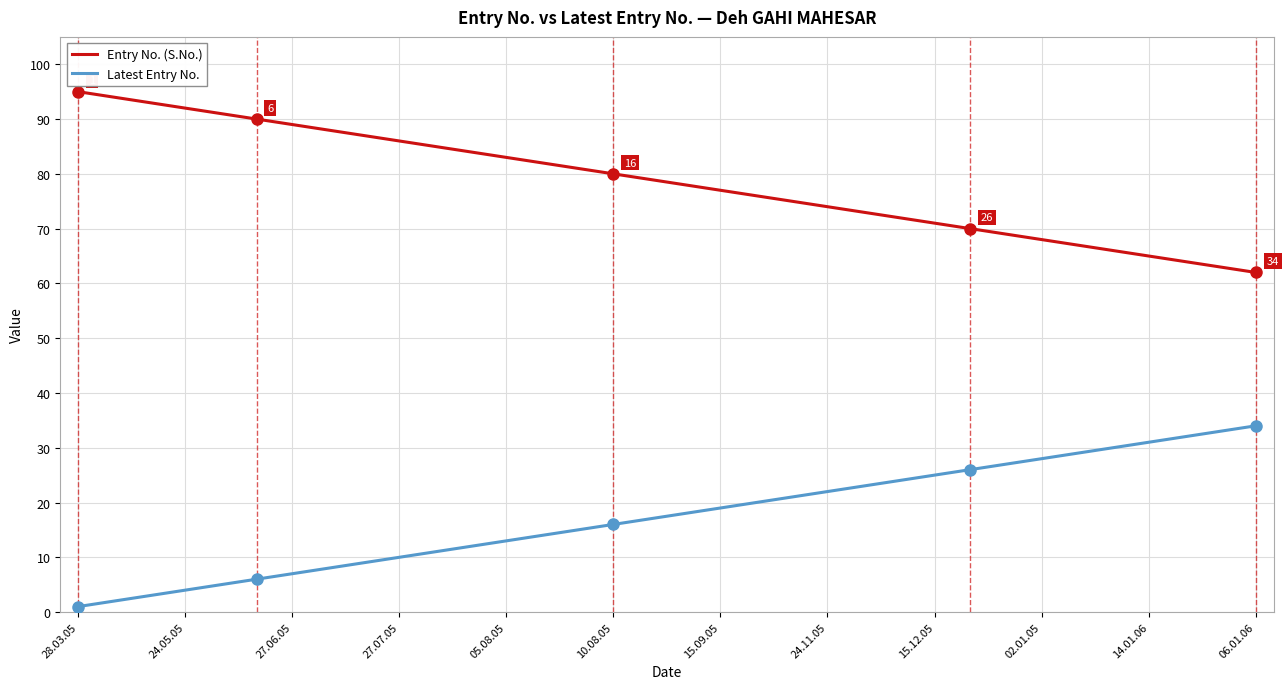

Reading left to right, what are all the values shown in this chart?

Entry No. (S.No.): 95	94	93	92	91	90	89	88	87	86	85	84	83	82	81	80	79	78	77	76	75	74	73	72	71	70	69	68	67	66	65	64	63	62
Latest Entry No.: 1	2	3	4	5	6	7	8	9	10	11	12	13	14	15	16	17	18	19	20	21	22	23	24	25	26	27	28	29	30	31	32	33	34